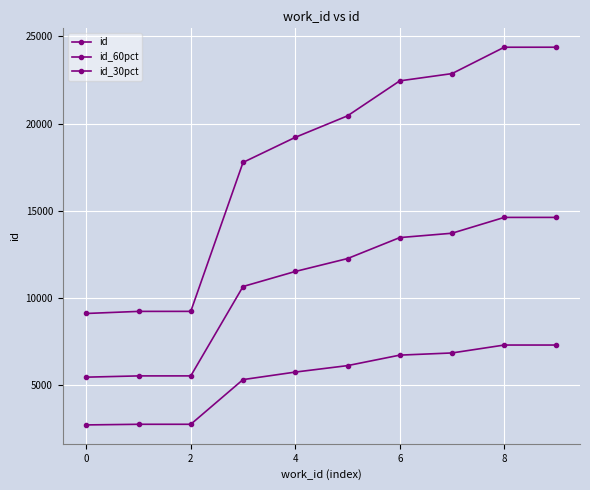

Which label corresponds to the largest value in the chart?

9